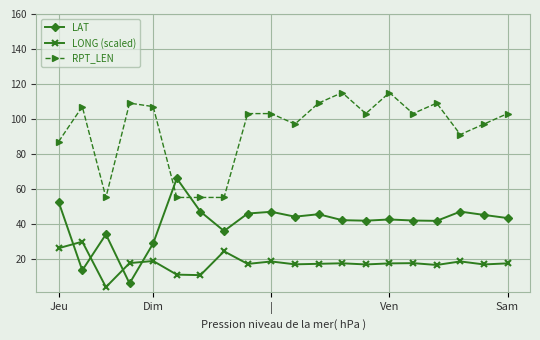

What is the difference between the maximum and minimum values in the RPT_LEN series?

60.0